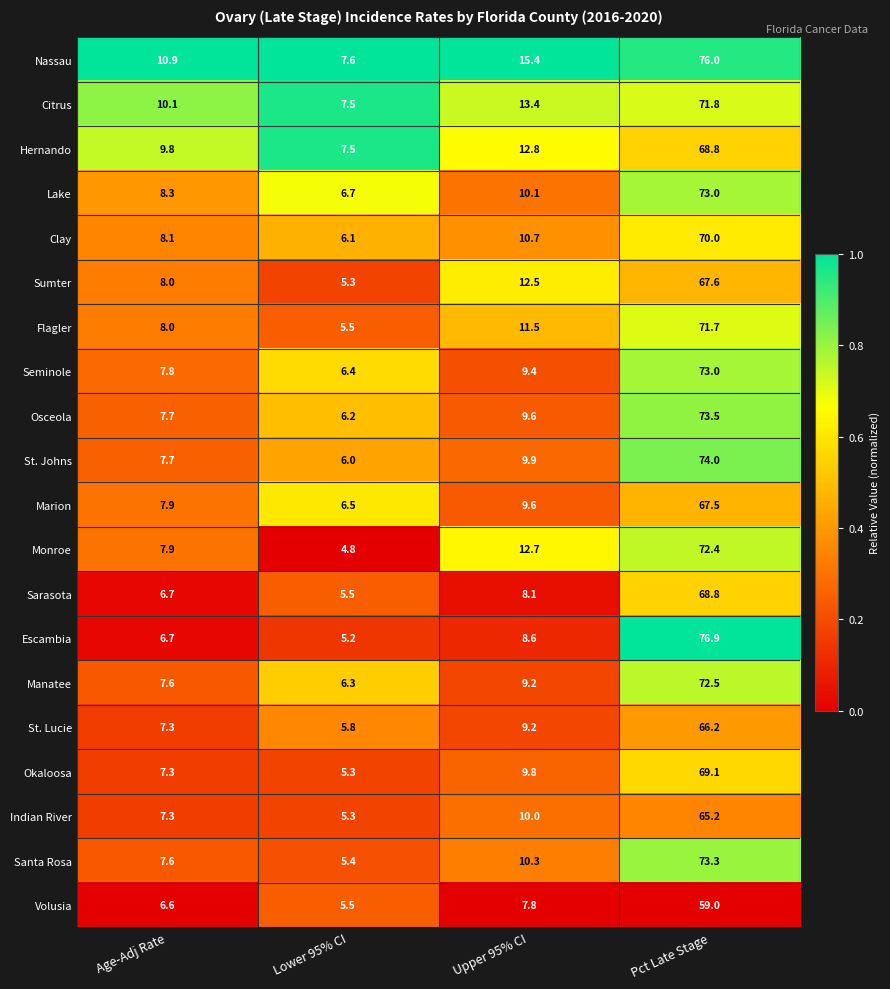

Which series changed the most between Age-Adj Rate and Lower 95% CI?

Nassau